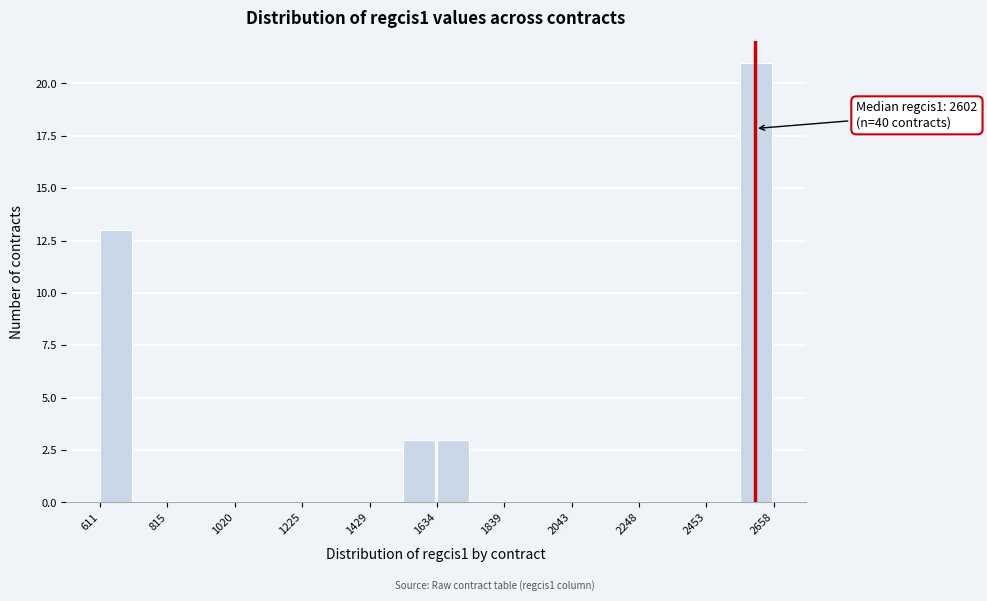

Around what value on the x-axis is the tallest bar? Give the approximate position of its centre, as read against the axis.

2600